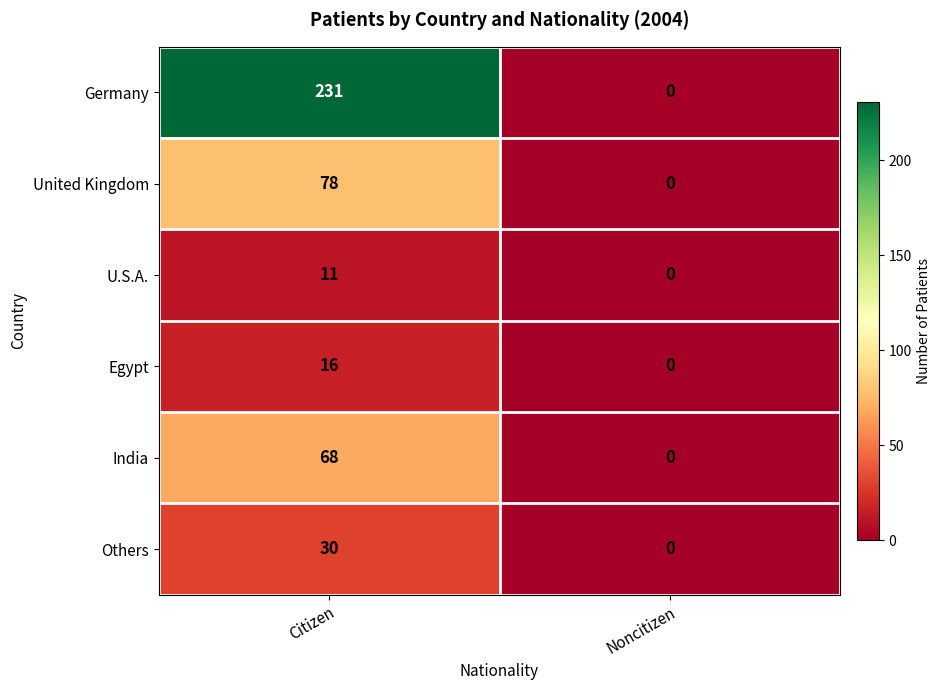

Reading right to left, list all the values displayed in this chart.

Germany: 0	231
United Kingdom: 0	78
U.S.A.: 0	11
Egypt: 0	16
India: 0	68
Others: 0	30